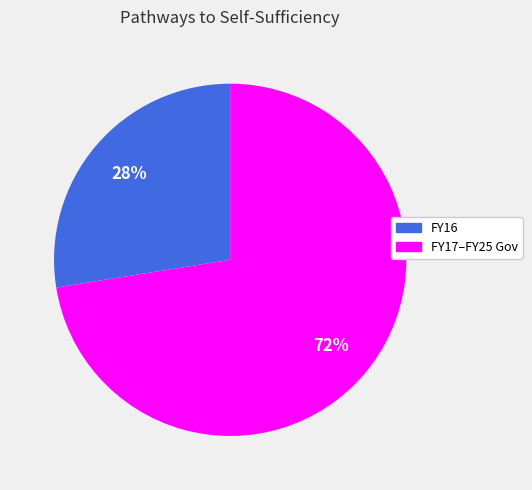

Does any single category account for the majority?

Yes